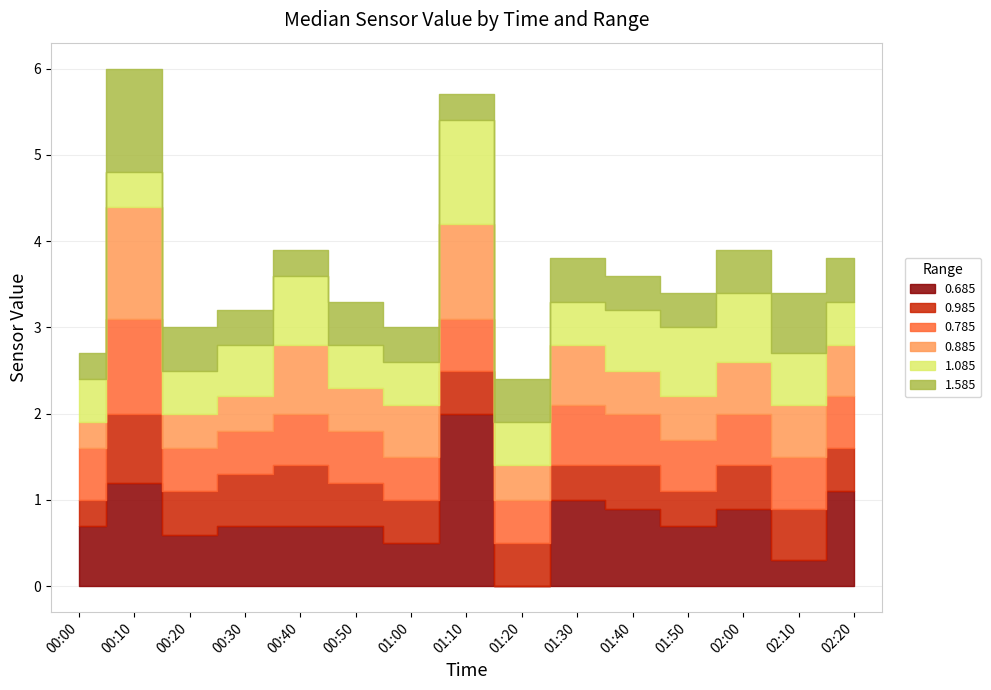

What position from the left is 00:50?

6